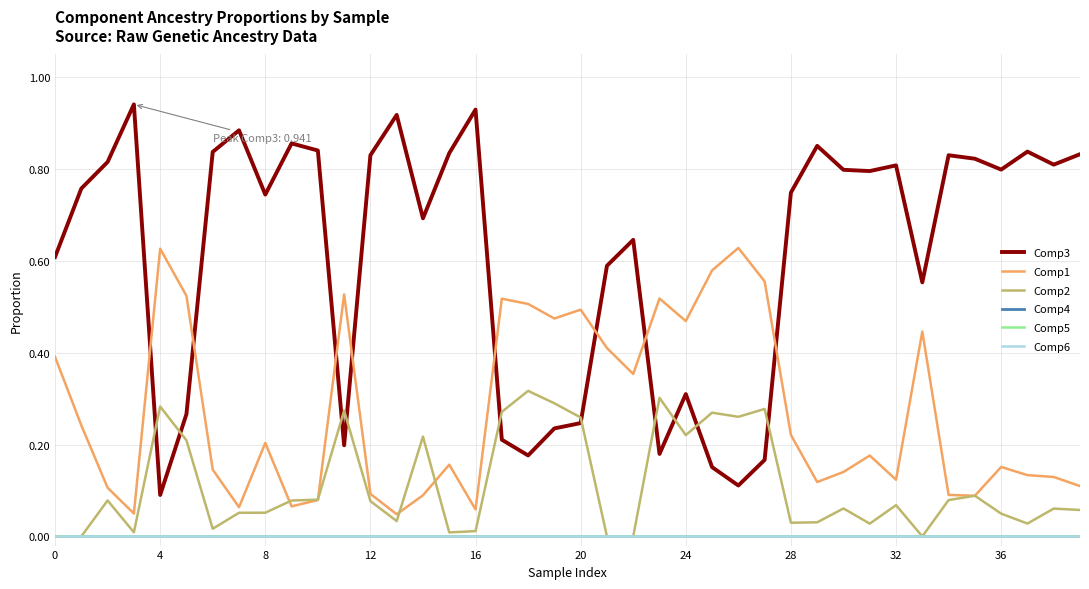

Is this an area chart (filled region under the line)?

No